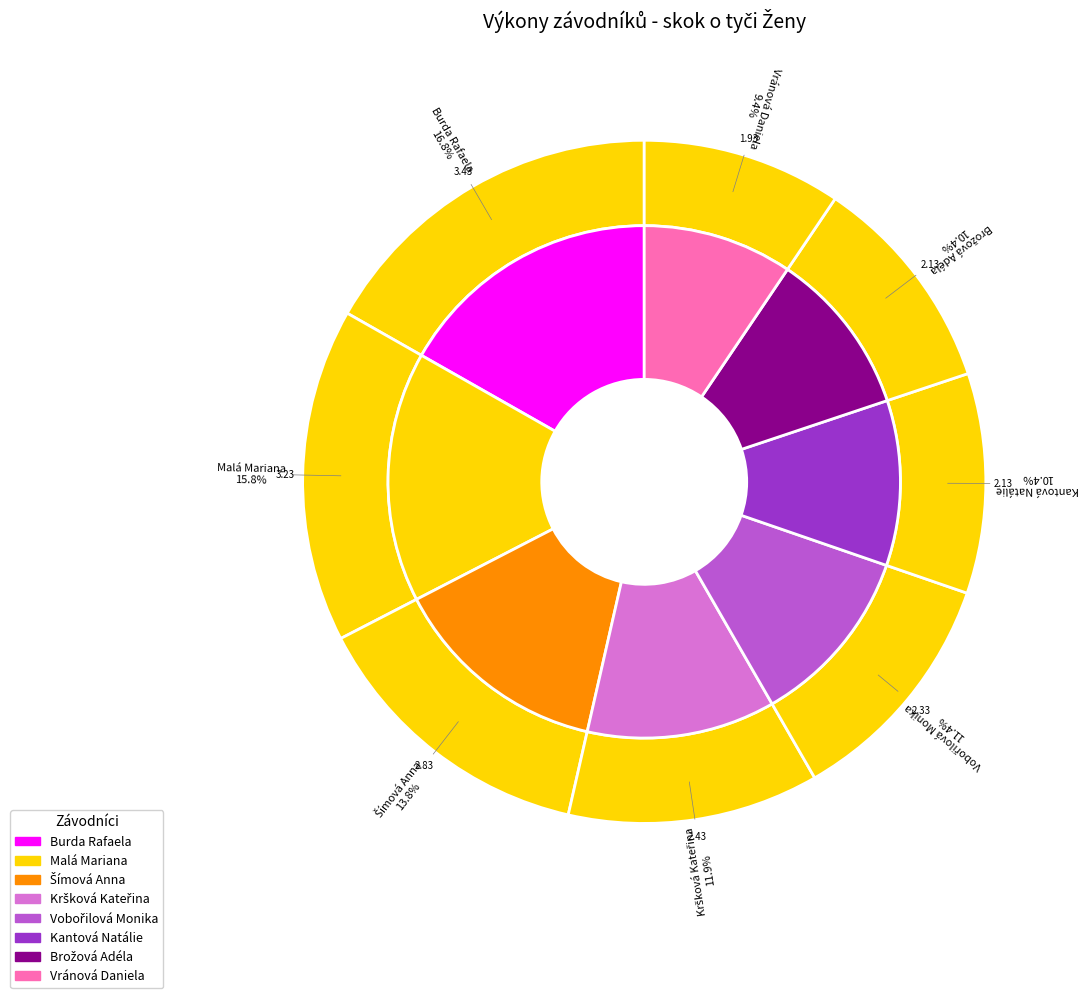

Does Šímová Anna represent more than half of the total?

No